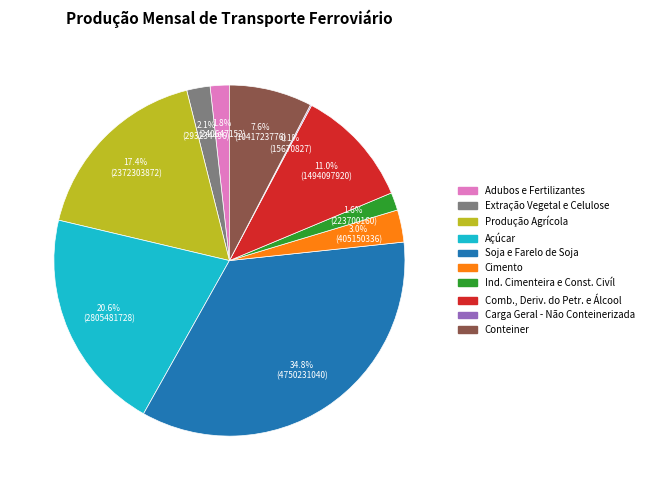

To the nearest percent, what percentage of the pie is Conteiner?

8%